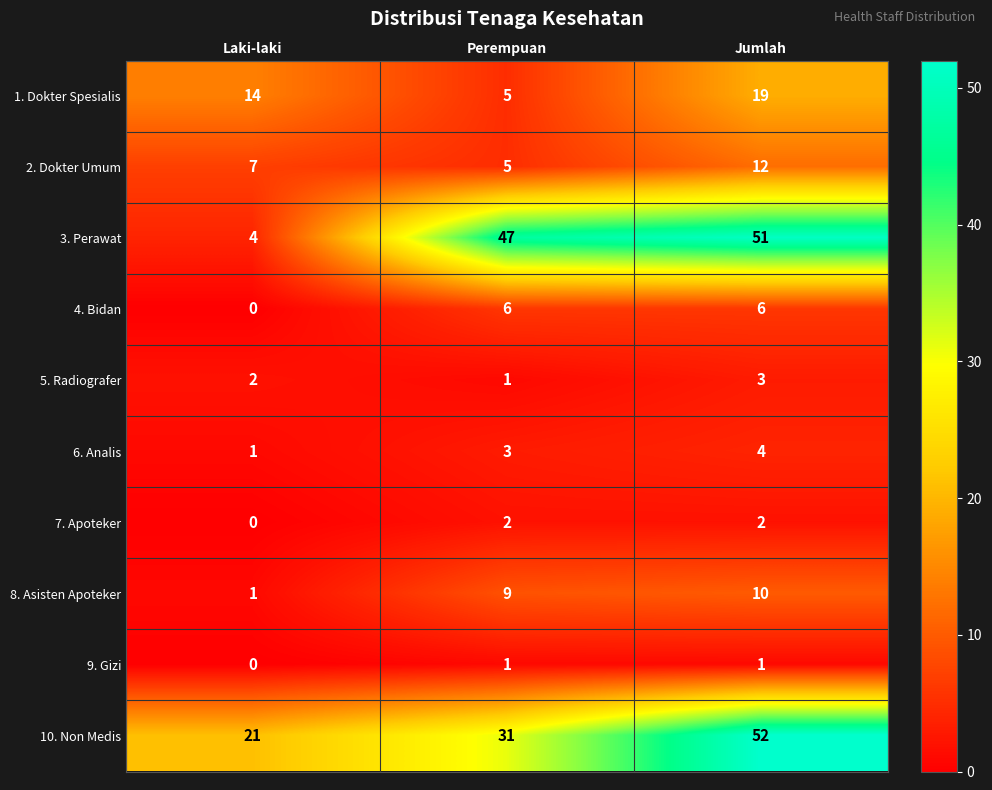

At Jumlah, list the series in order from smallest to largest.

9. Gizi, 7. Apoteker, 5. Radiografer, 6. Analis, 4. Bidan, 8. Asisten Apoteker, 2. Dokter Umum, 1. Dokter Spesialis, 3. Perawat, 10. Non Medis